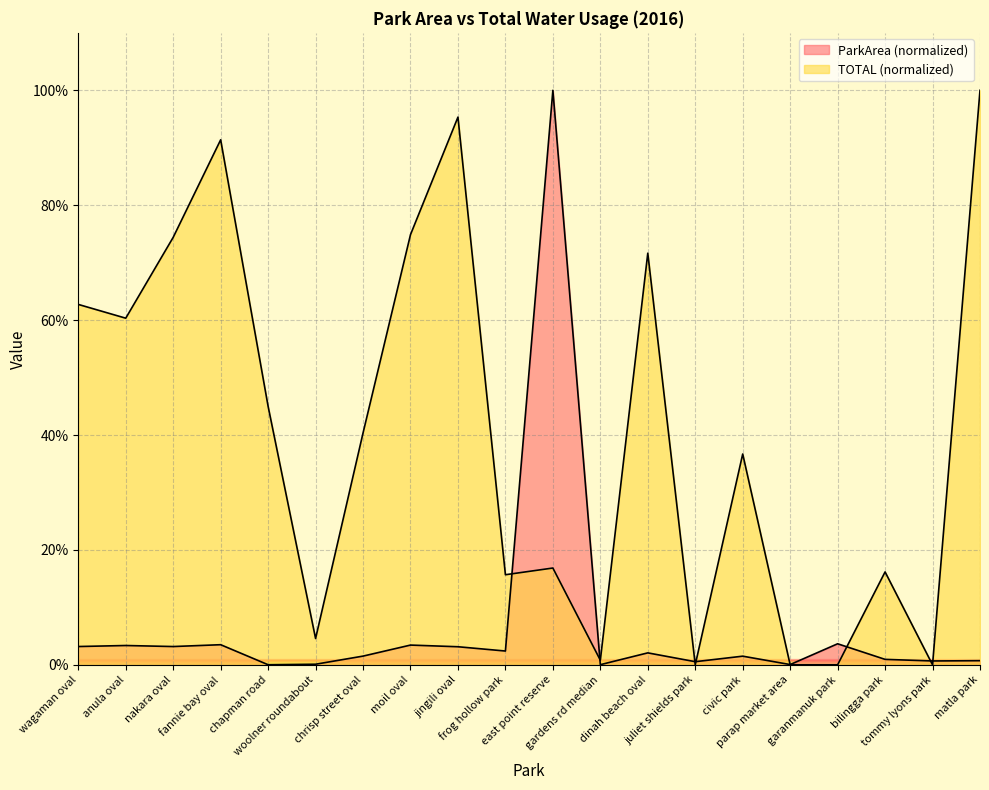

What are all the series names shown in the legend?

ParkArea, TOTAL